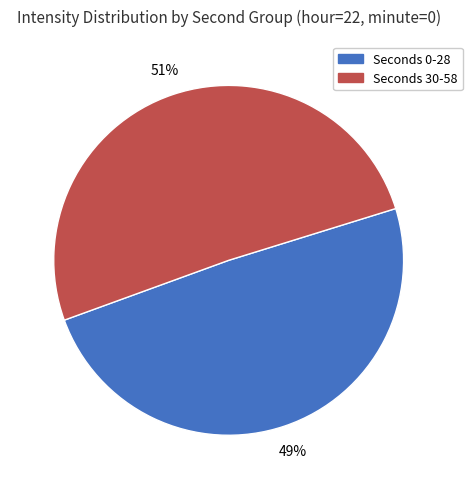

Which category has the smallest portion of the pie?

Seconds 0-28